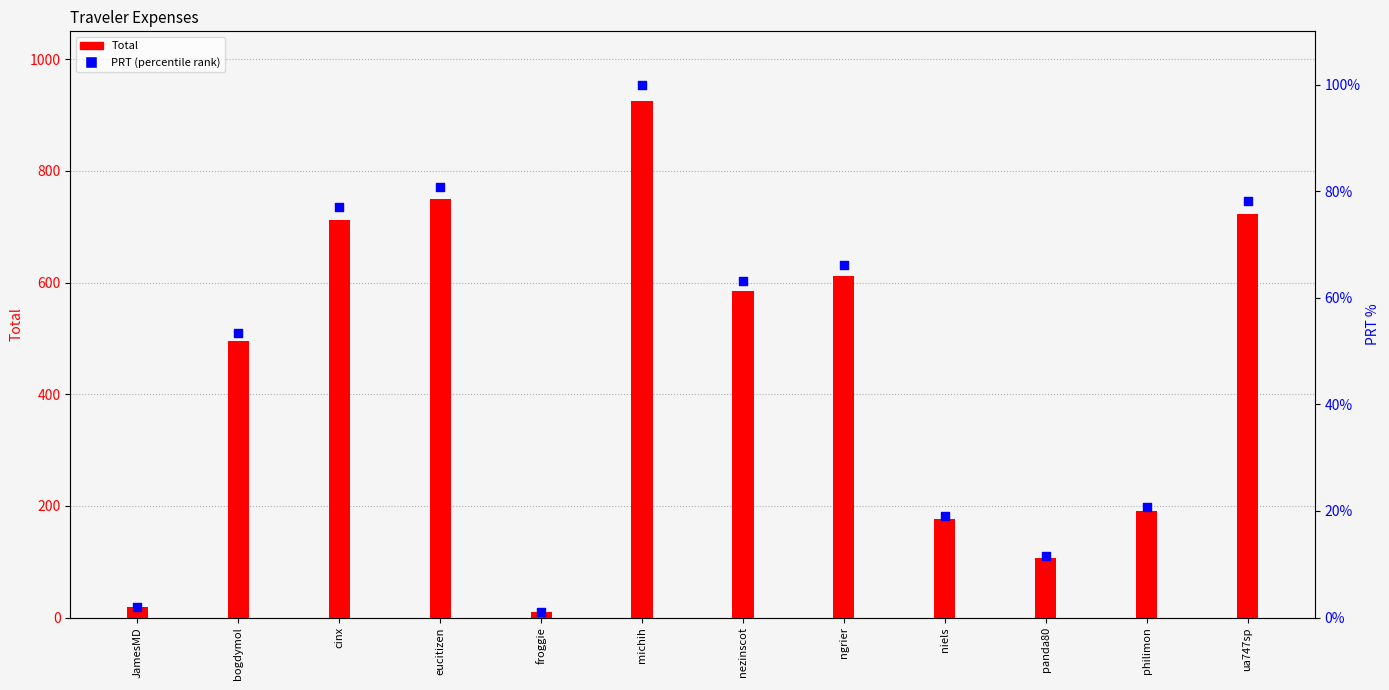

Which series has the largest total across all categories?

Total